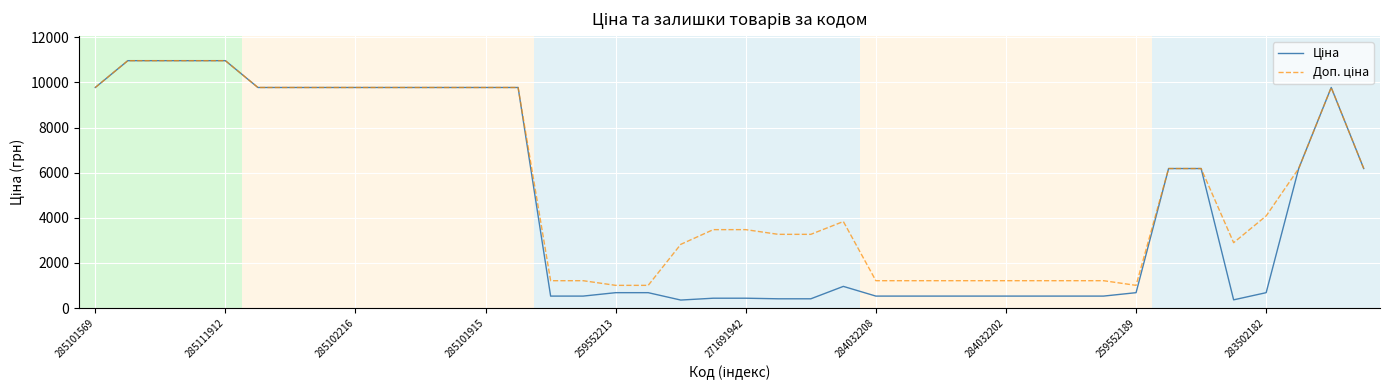

What is the maximum value shown in the chart?

10964.4